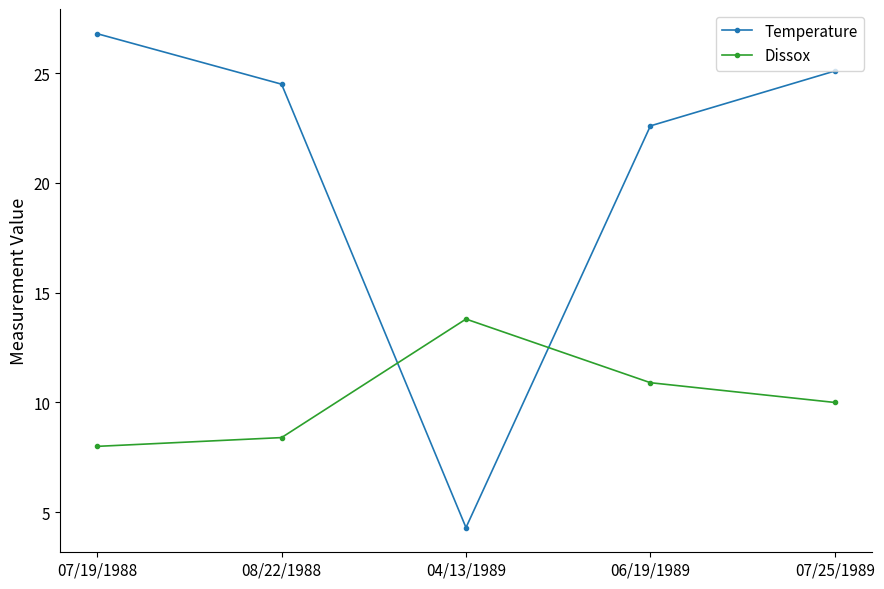

What is the minimum value shown in the chart?

4.3